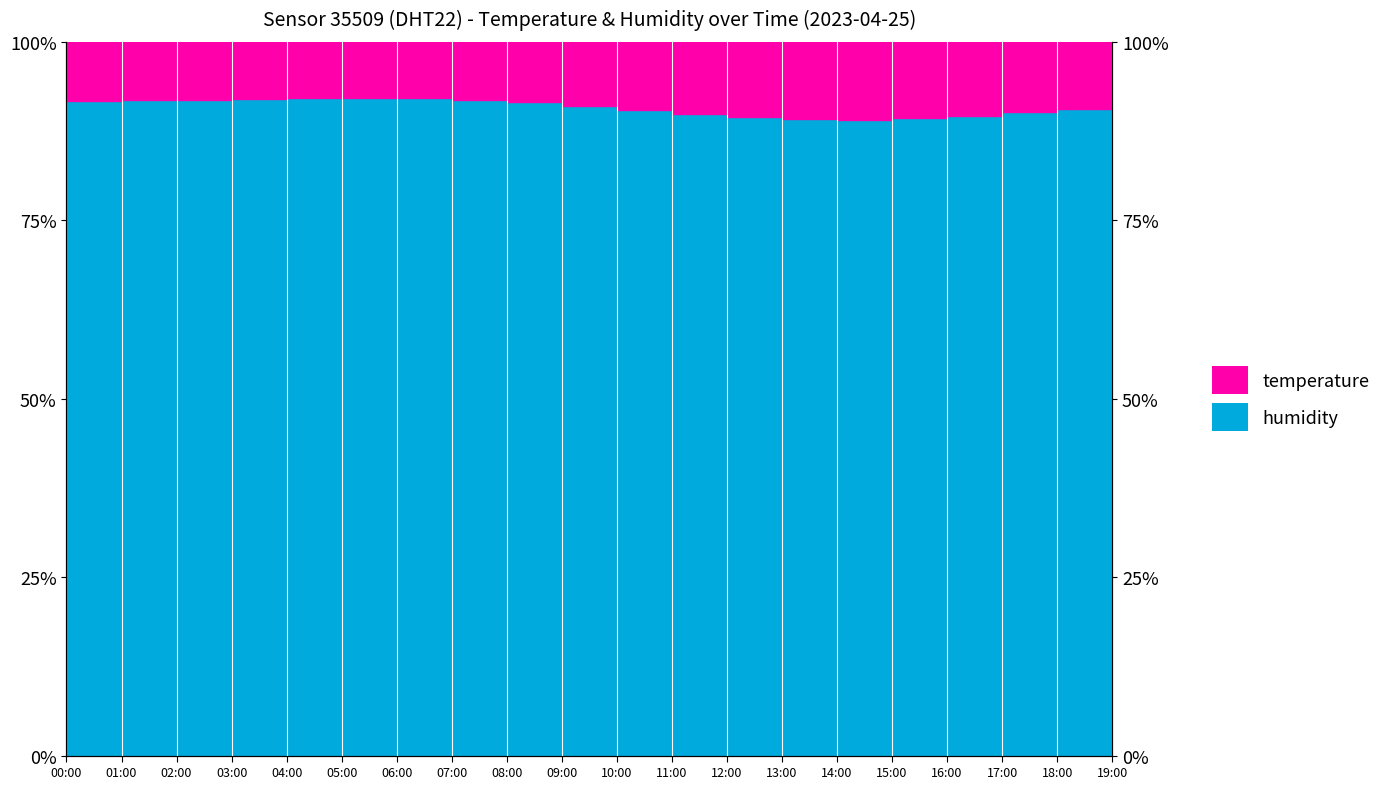

Where is the first local minimum?

14:00